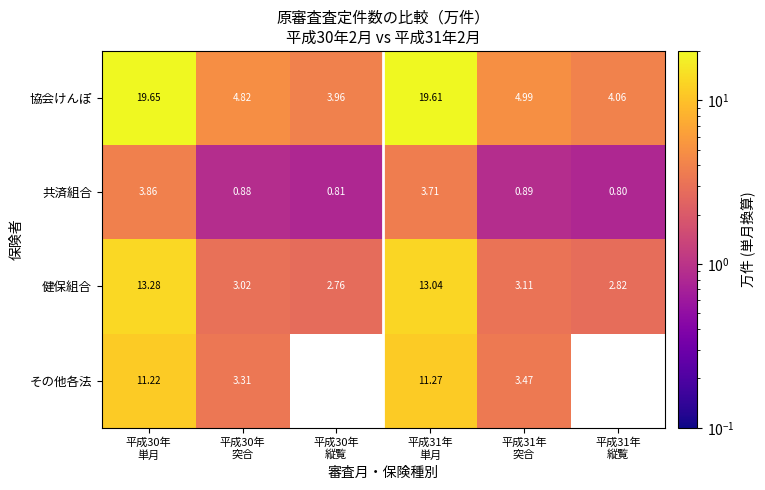

How many values in the 健保組合 series are below 3?

2